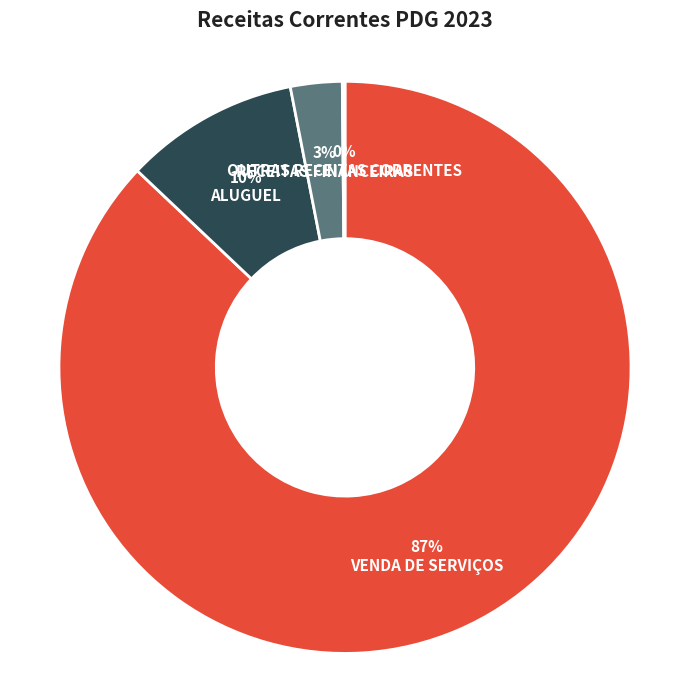

What is the largest slice in the pie chart?

VENDA DE SERVIÇOS